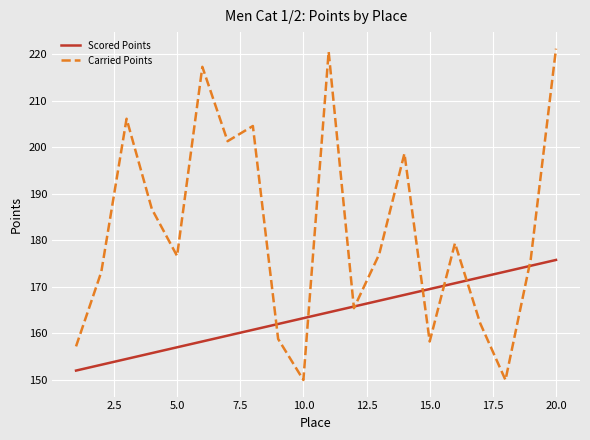

Reading right to left, extract all data points from this chart.

Scored Points: 175.8	174.5	173.3	172.0	170.8	169.5	168.3	167.0	165.8	164.5	163.3	162.0	160.8	159.5	158.3	157.0	155.8	154.5	153.3	152.0
Carried Points: 221.1	175.9	150.0	162.2	179.4	158.3	198.6	177.0	165.4	220.5	150.0	158.8	204.5	201.3	217.2	176.6	186.7	206.1	173.2	157.2